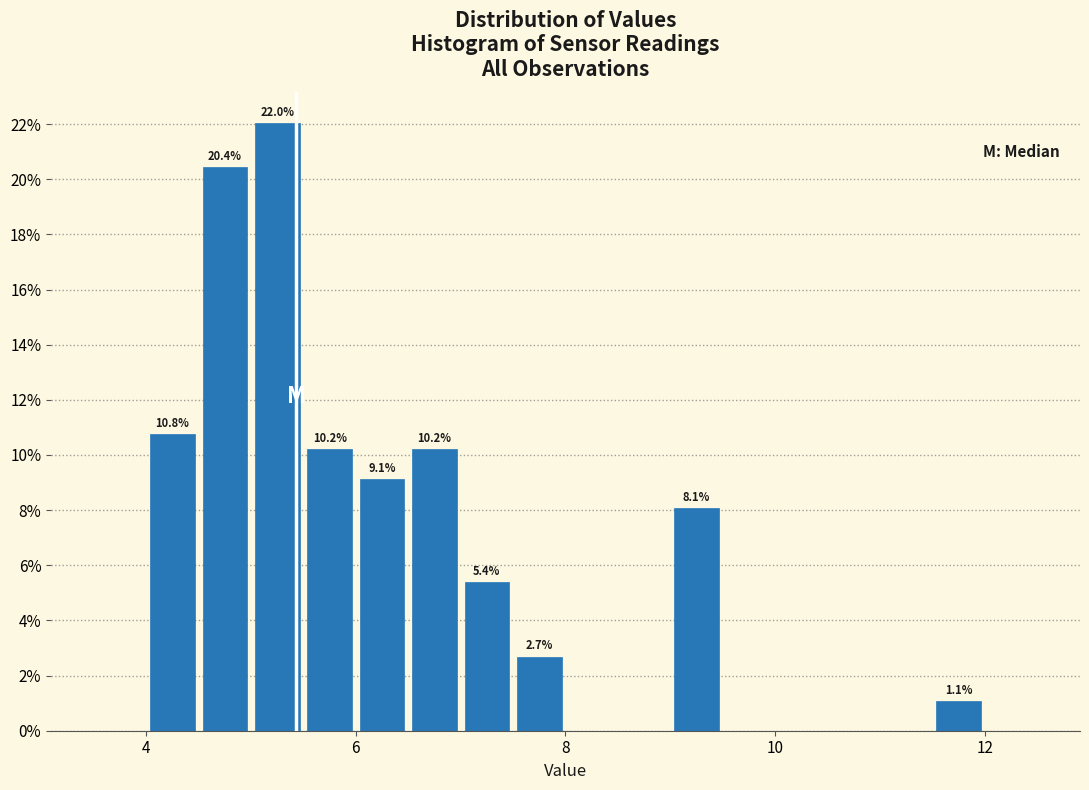

Around what value on the x-axis is the tallest bar? Give the approximate position of its centre, as read against the axis.

5.2